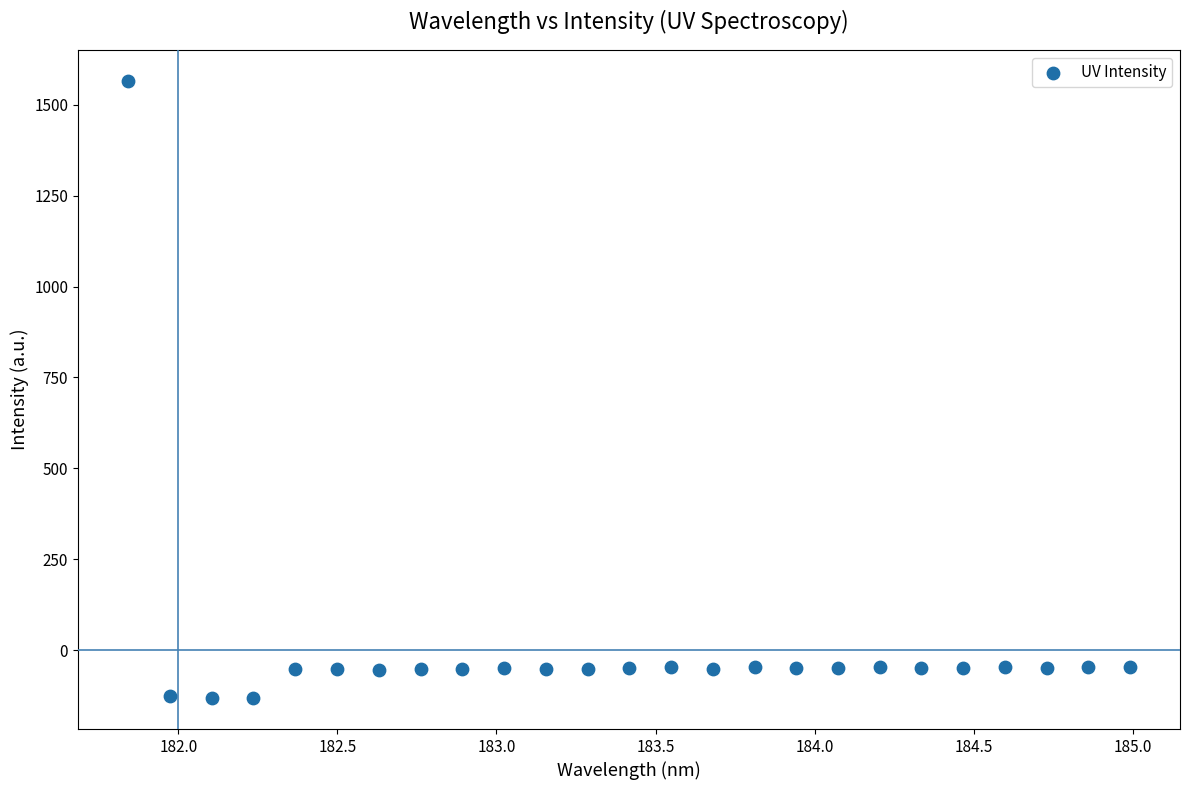

What is the range of X values (max minus min)?

3.1